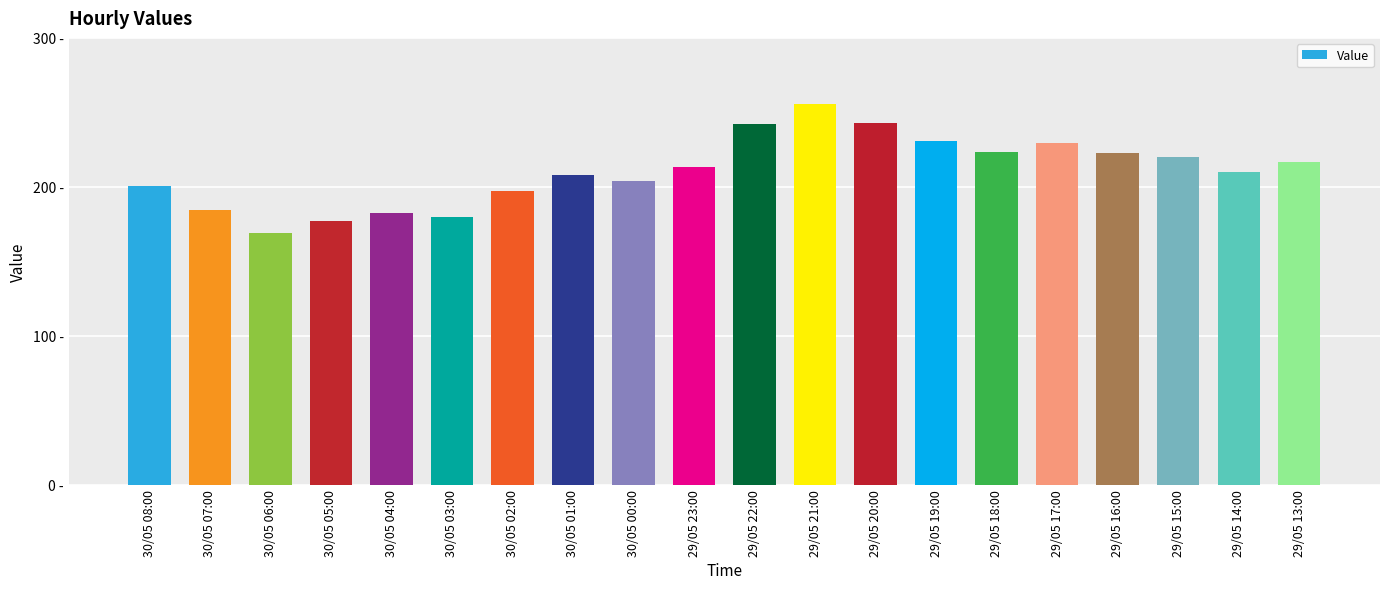

How many data points does each series have?

20